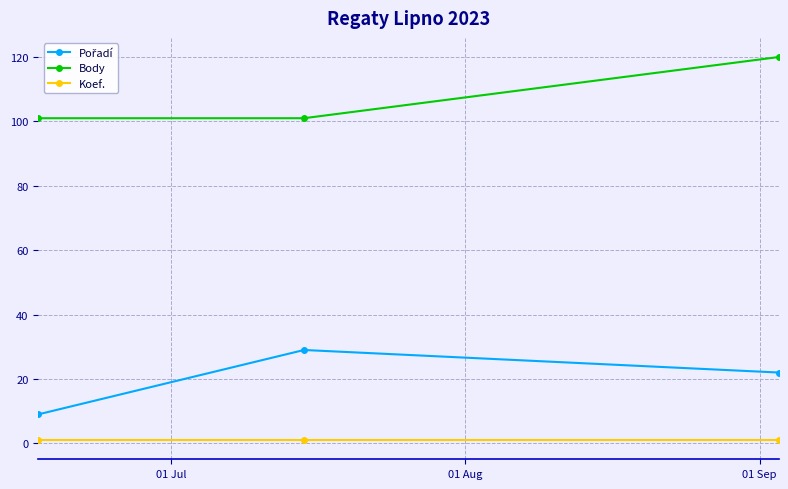

What is the highest value of the Body series?

120